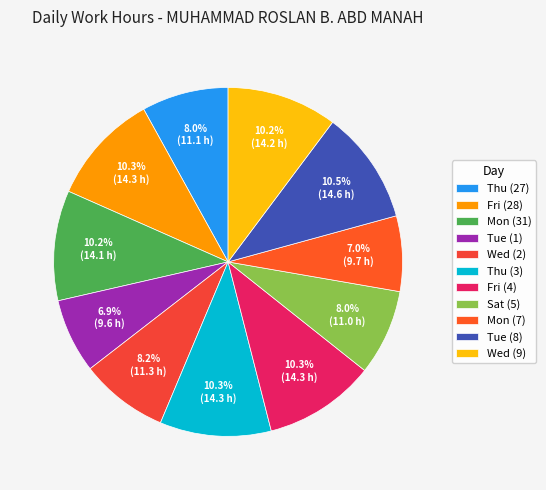

Count the number of slices in the pie.

11